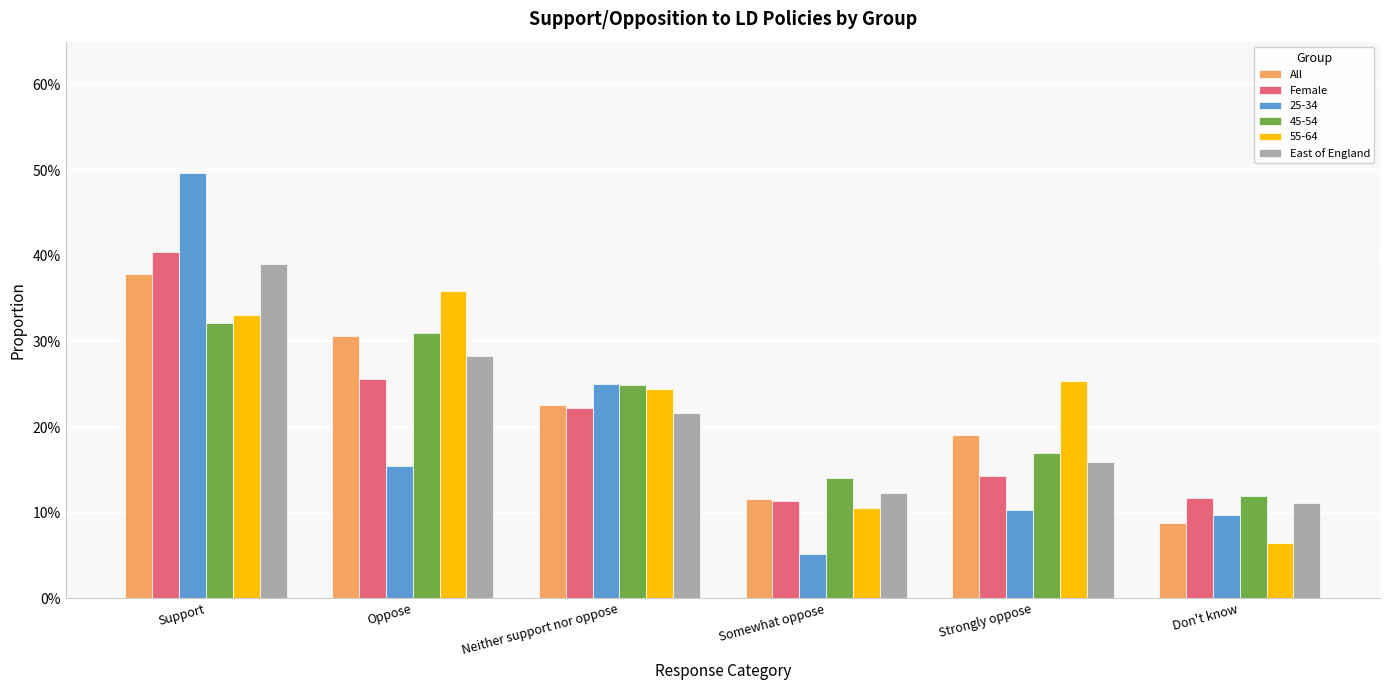

What is the difference between the maximum and minimum values in the All series?

29.1